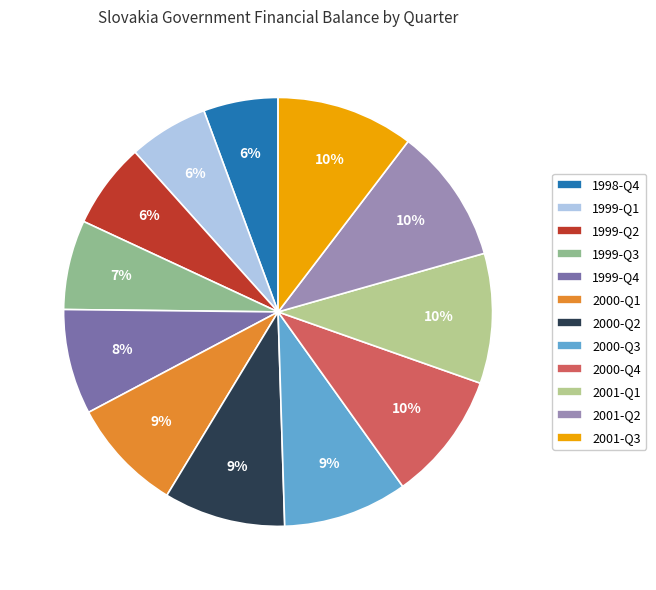

To the nearest percent, what percentage of the pie is 2000-Q3?

9%